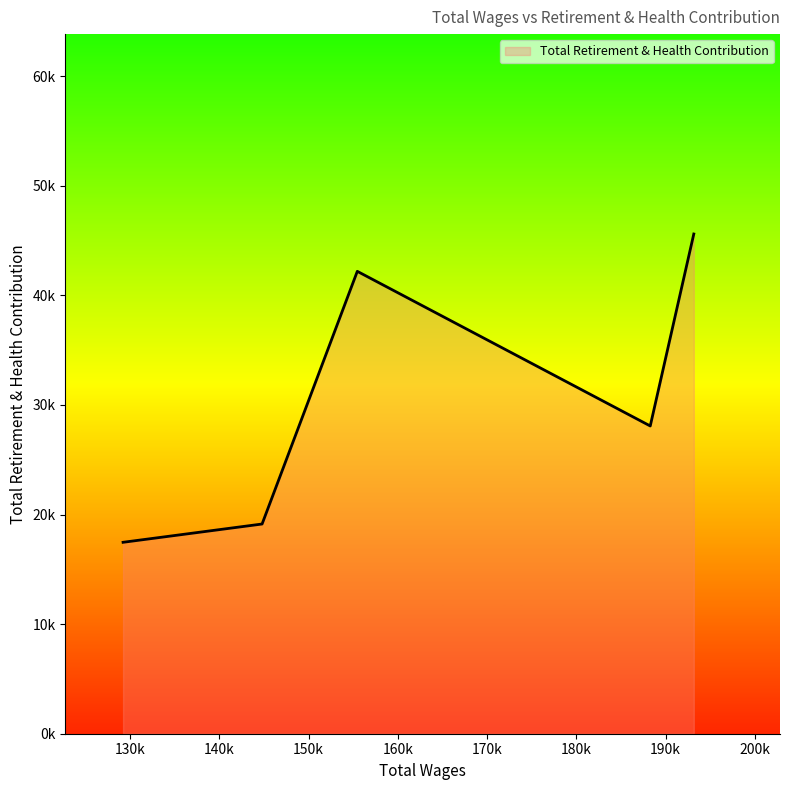

Is this an area chart (filled region under the line)?

Yes